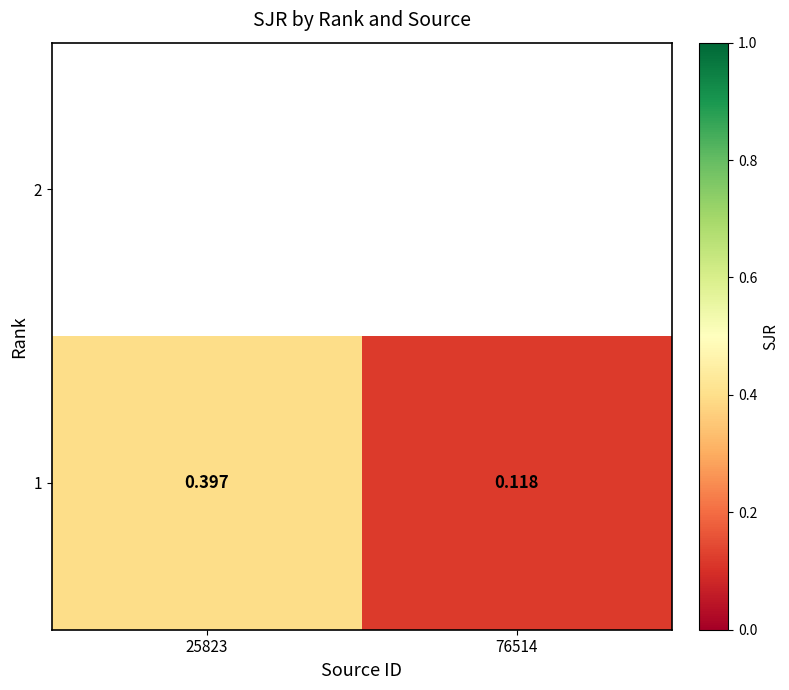

True or false: the data shows 0.6 at 25823.

False